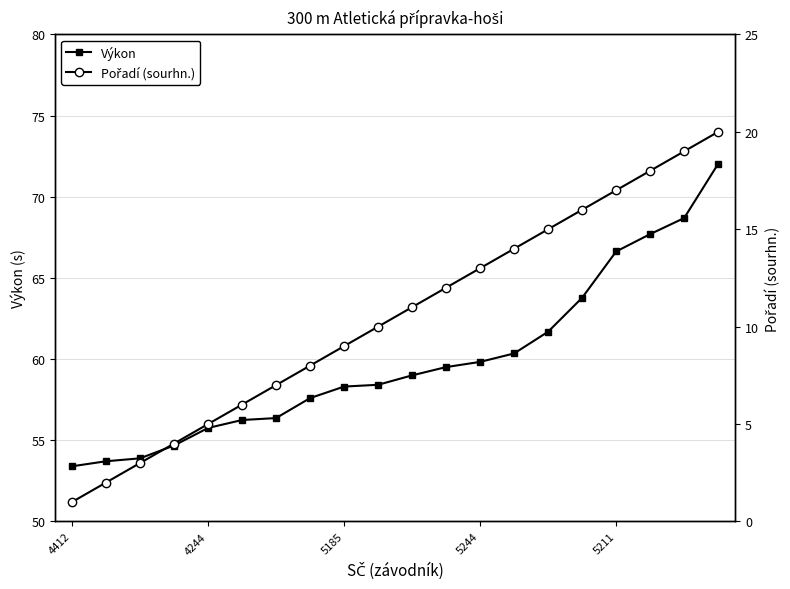

True or false: Výkon and Pořadí (sourhn.) intersect in this chart.

False